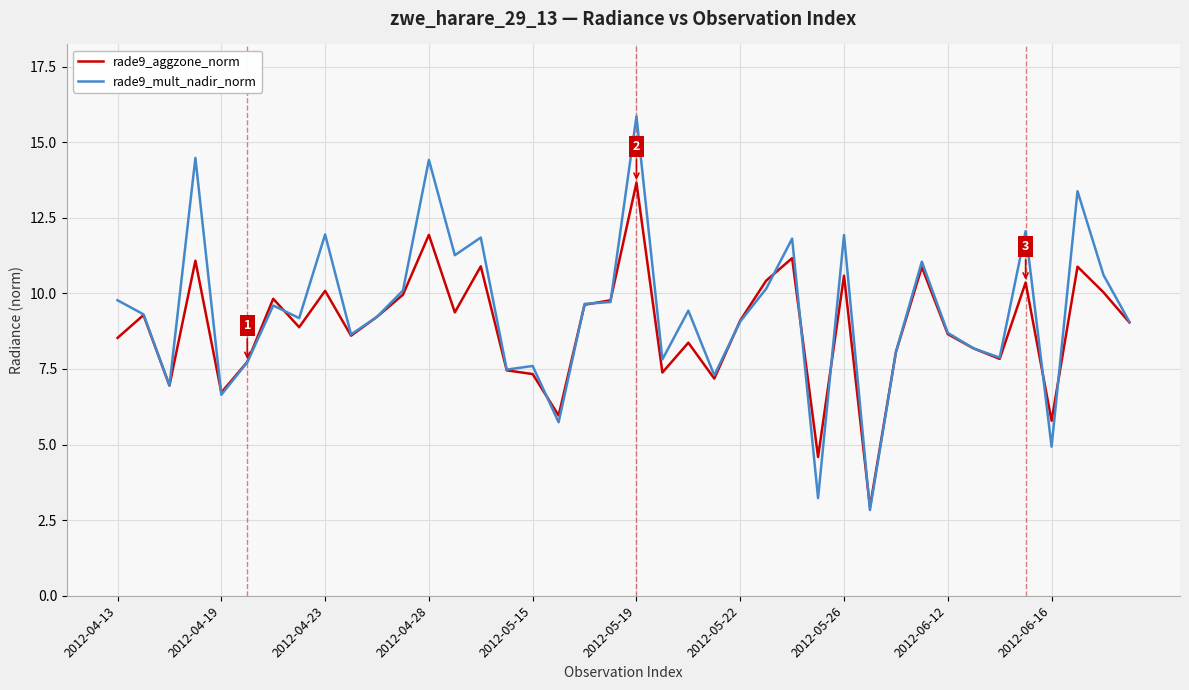

Which series has the widest spread of values?

rade9_mult_nadir_norm